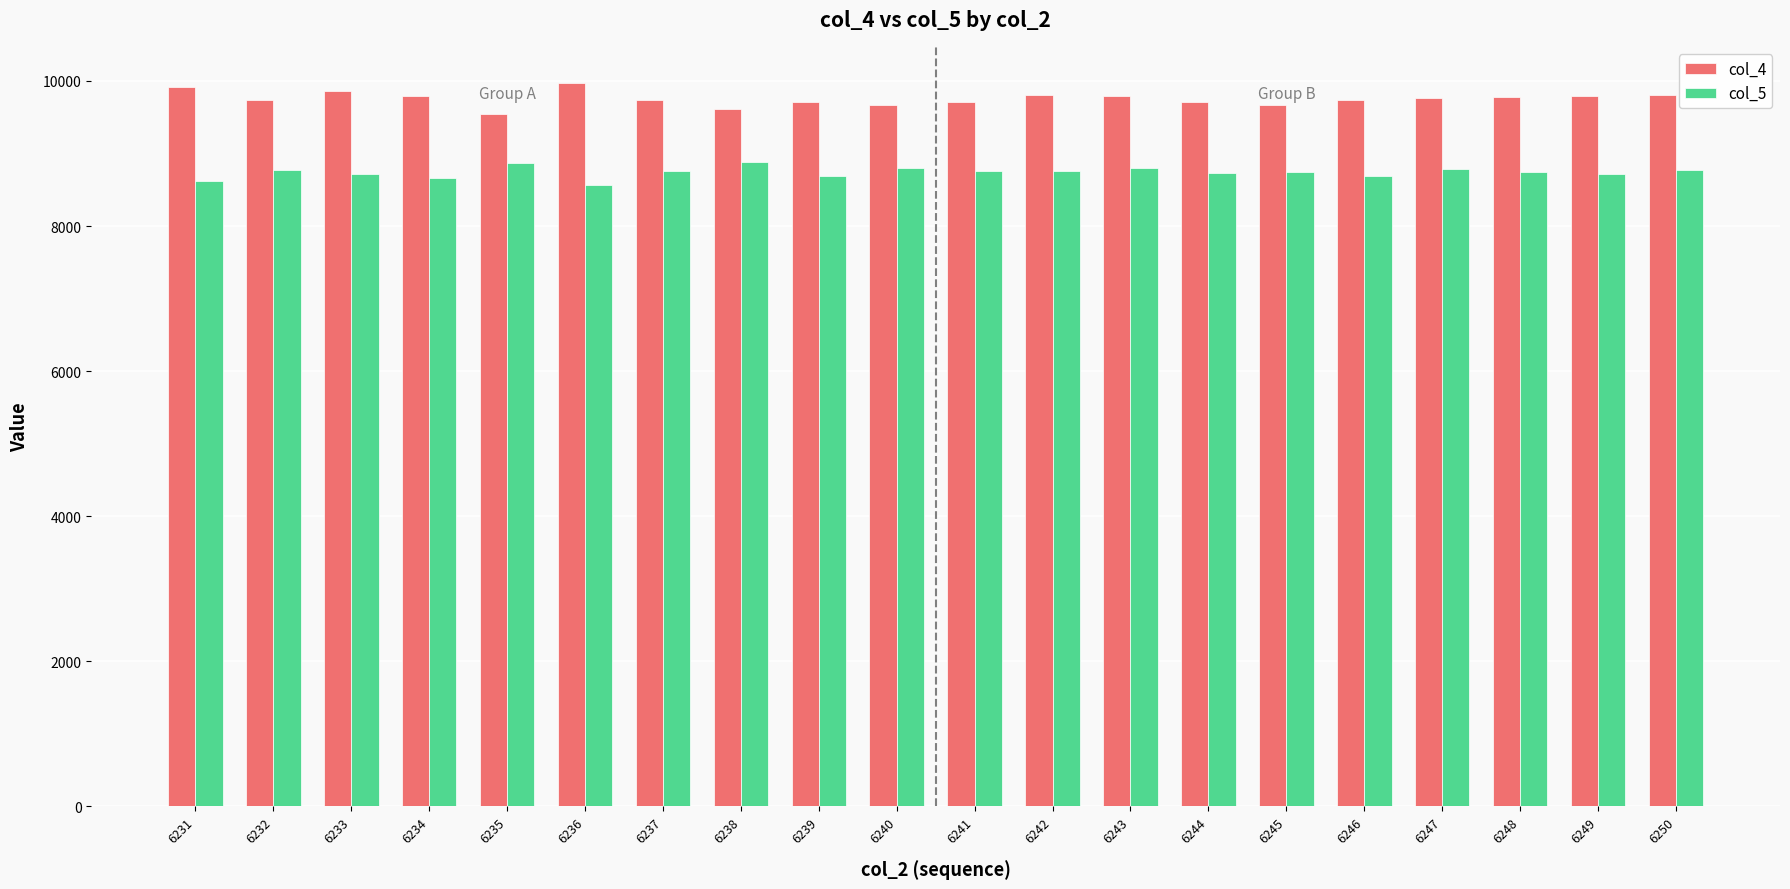

What is the spread (max minus min) of values at 6236?

1410